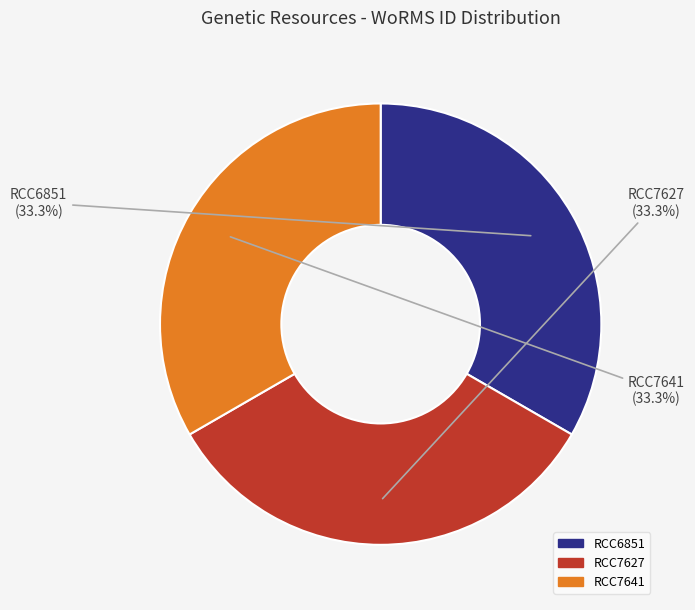

Does RCC7641 account for over 50% of the chart?

No